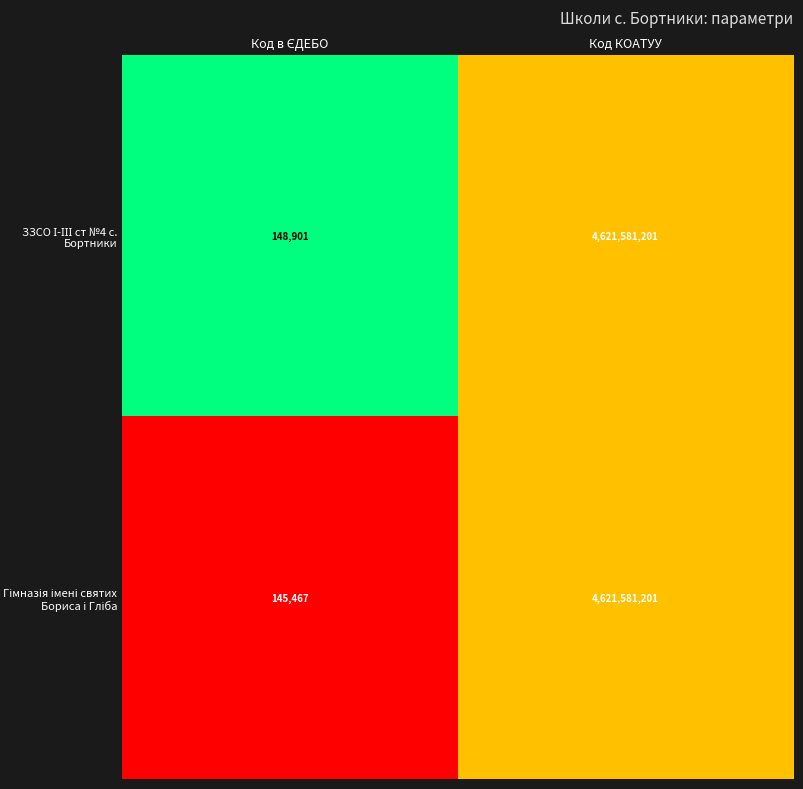

At which category does the chart reach its peak across all series?

Код КОАТУУ